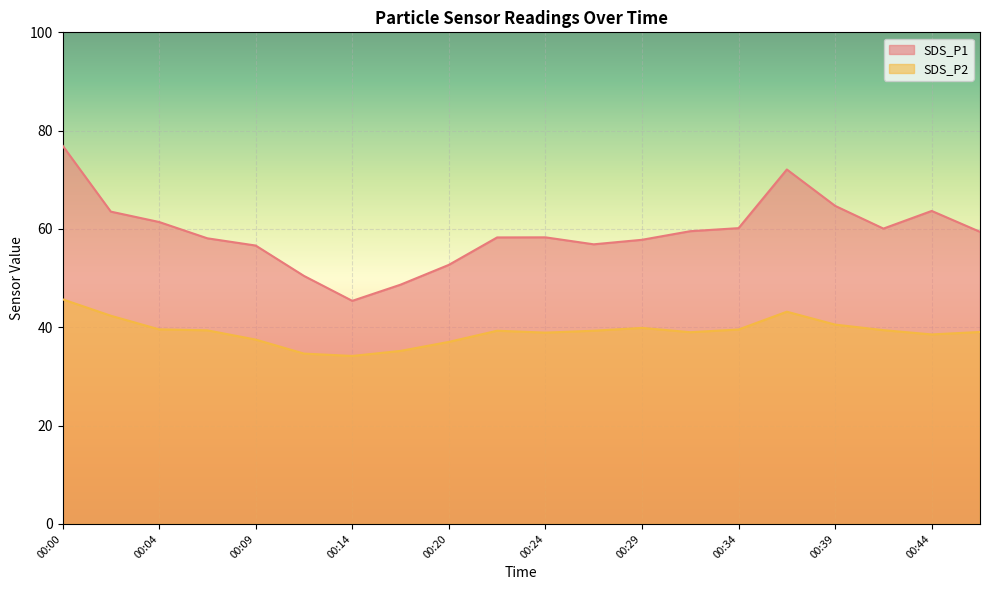

How many series are shown in this chart?

2